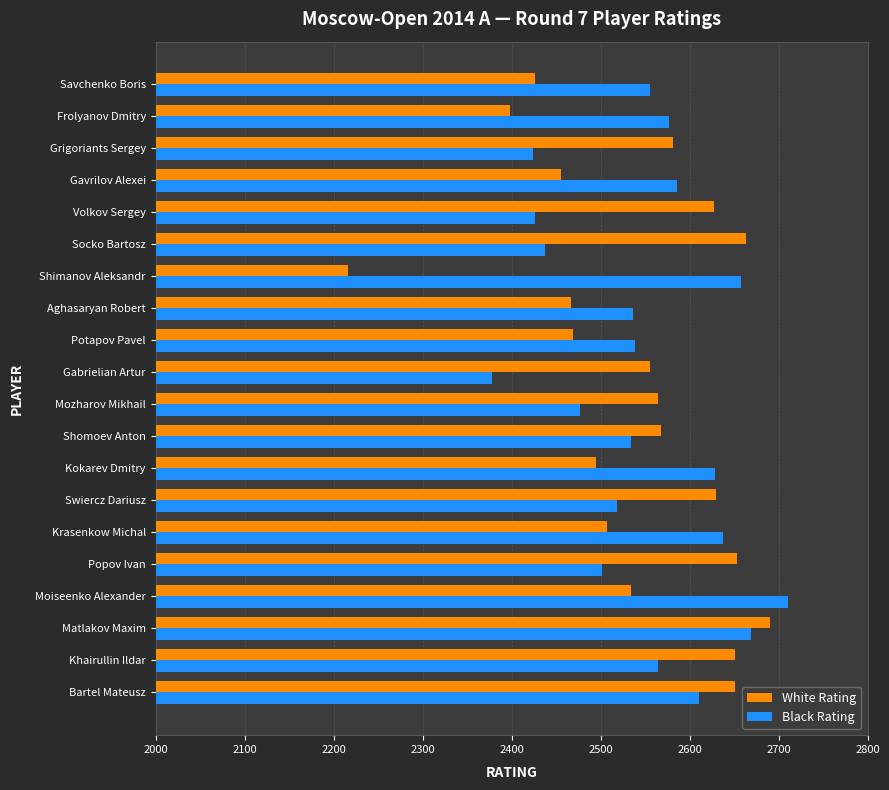

Which series has the widest spread of values?

White Rating